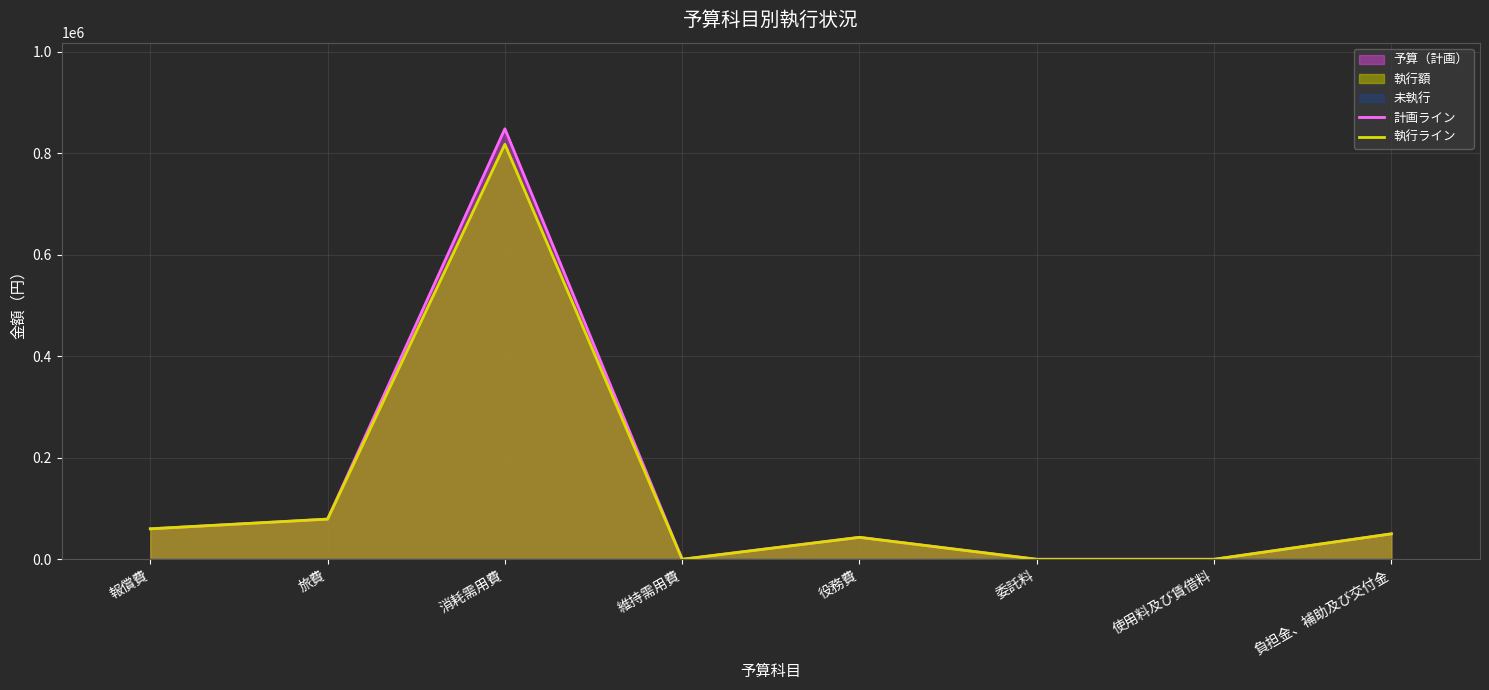

What is the greatest value displayed?

847942